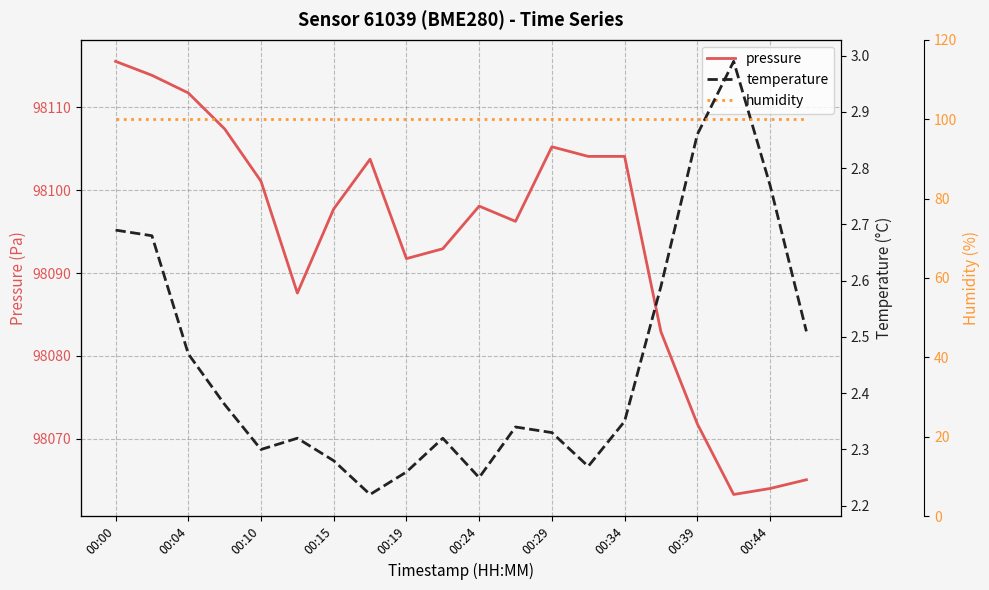

What is the minimum value for pressure?

98063.3